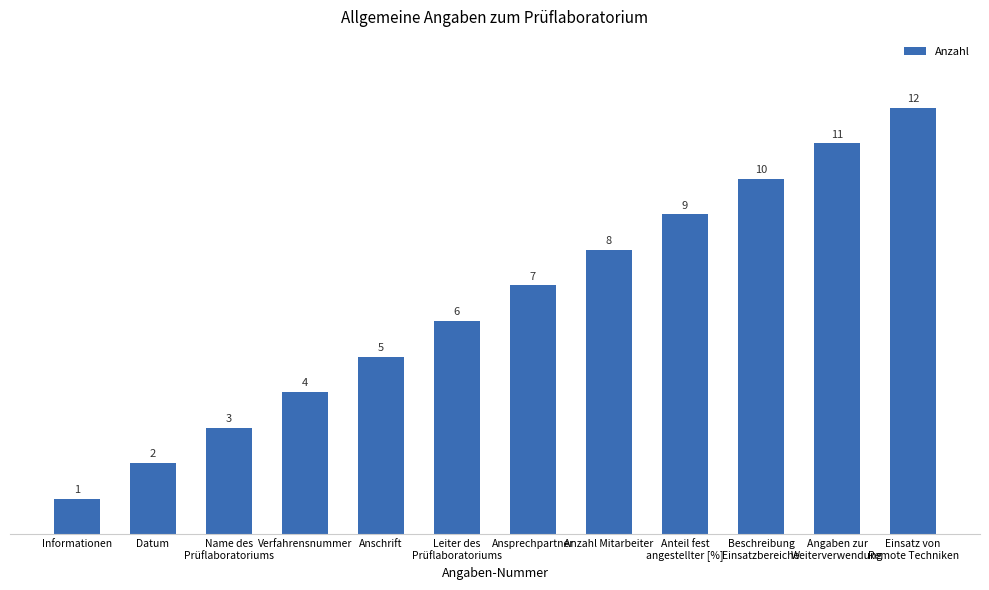

What is the minimum value shown in the chart?

1